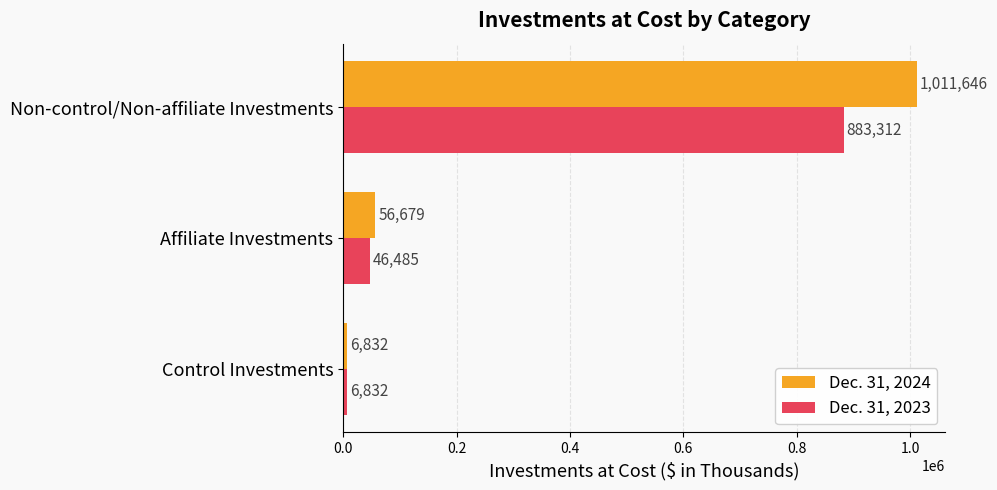

Which series has the largest total across all categories?

Dec. 31, 2024